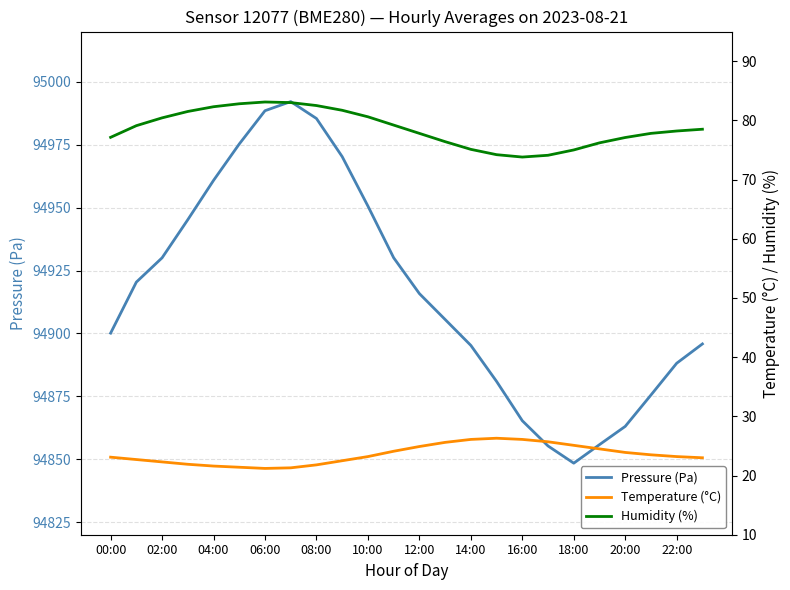

What is the value of the Pressure (Pa) point at the 24th from the left?

94895.8